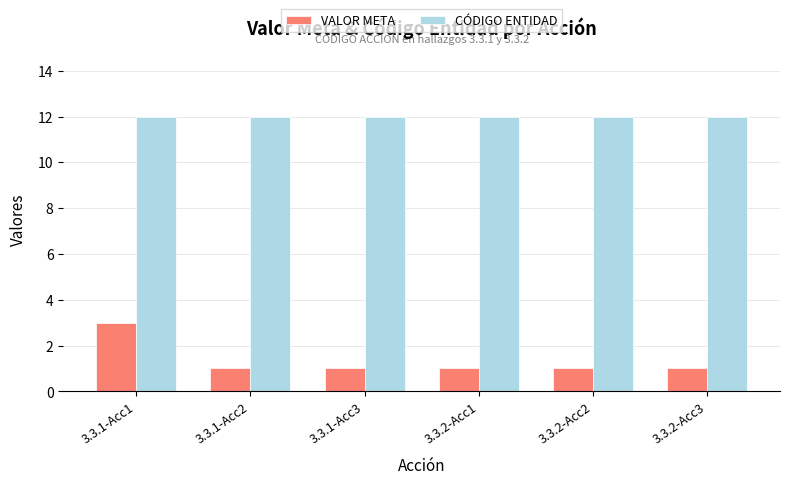

What are all the series names shown in the legend?

VALOR META, CÓDIGO ENTIDAD